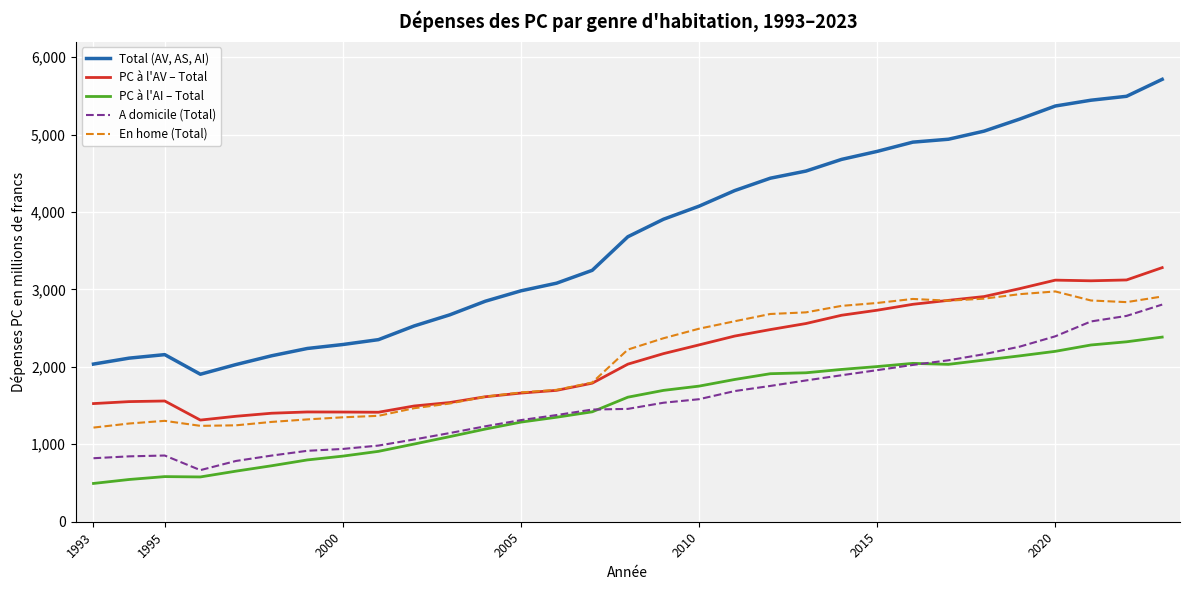

What is the greatest value displayed?

5712.4